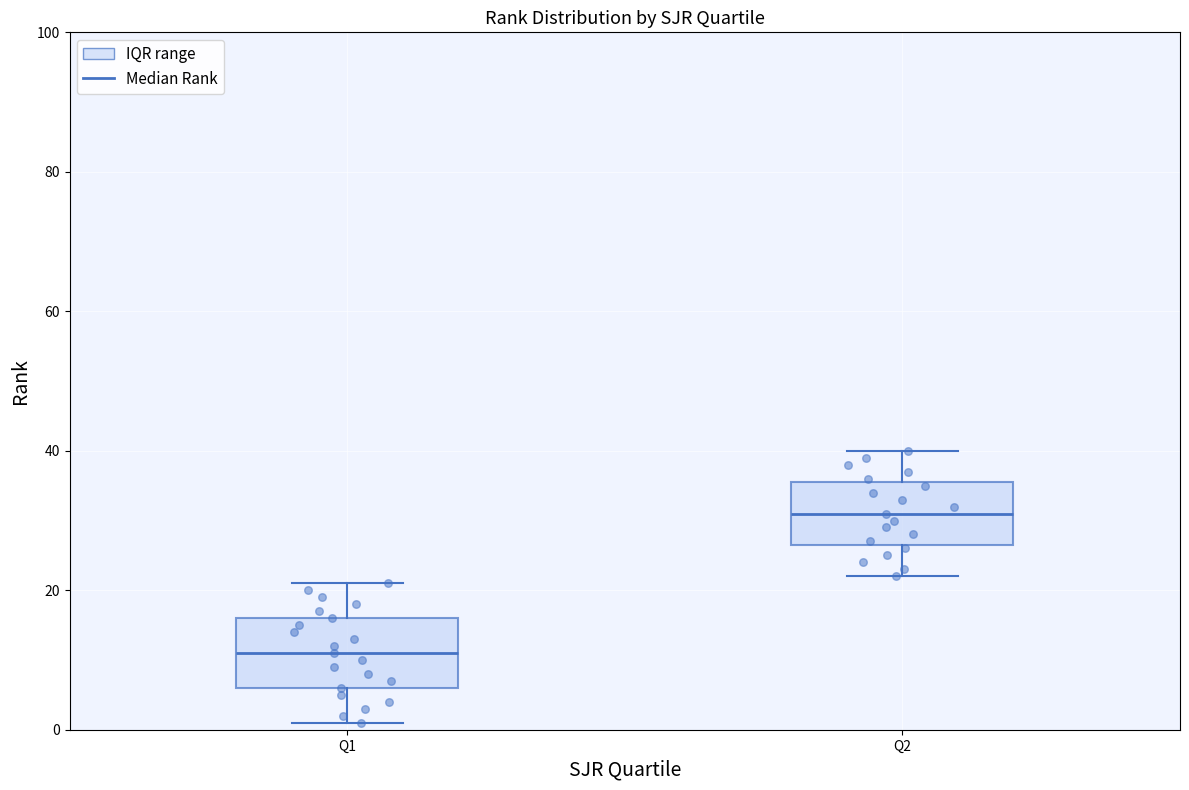

Reading left to right, read every box against the y-axis: the position of its median line, the range the box covers, and the ends of its whiskers. The values are not printed on the chart, so give them approximately, as read against the axis.

Q1: median 12, box 6 to 16, whiskers 2 to 22
Q2: median 32, box 26 to 36, whiskers 22 to 40